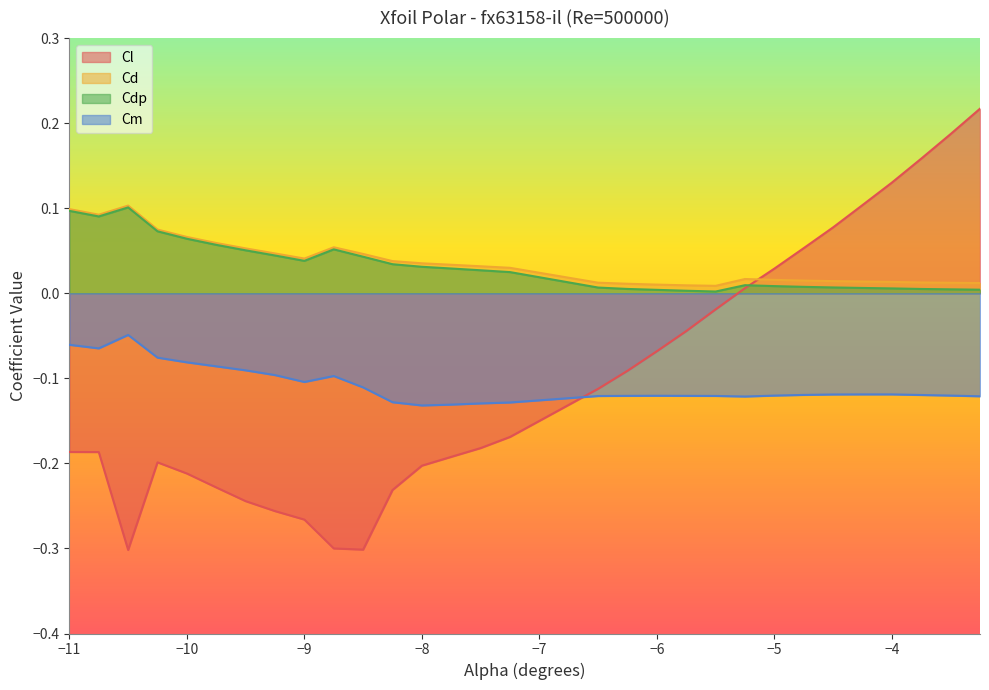

True or false: Cdp and Cd intersect in this chart.

False